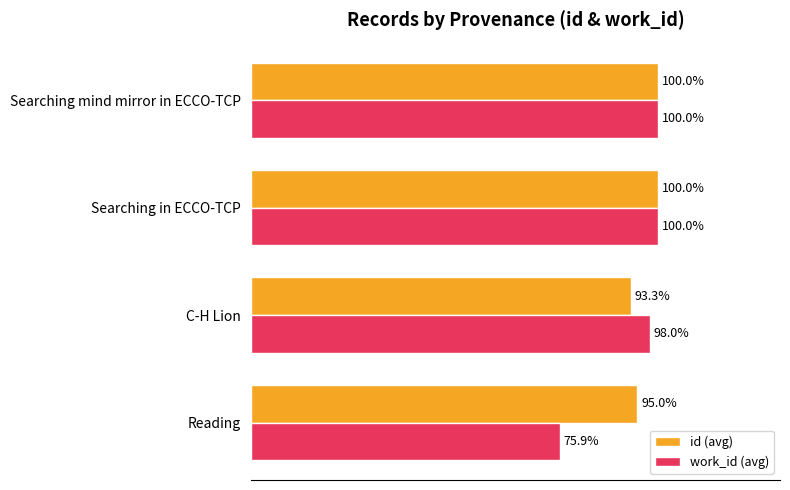

List the series in order of their overall mean, lowest first.

work_id (avg), id (avg)